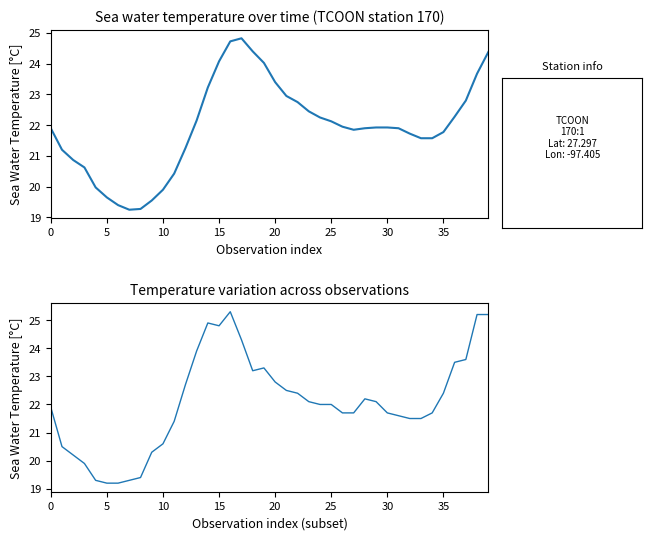

What is the smallest value displayed?

19.2